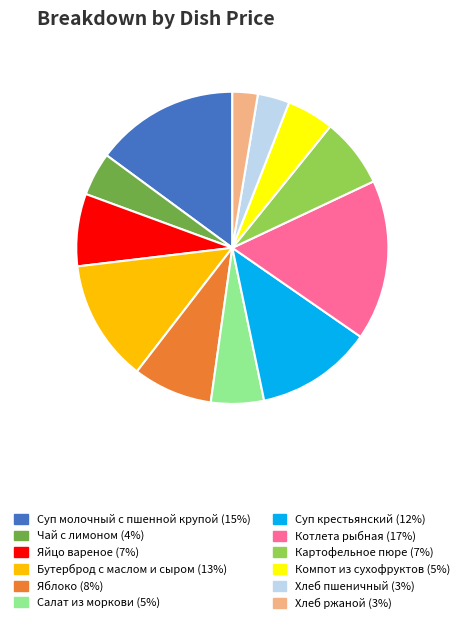

How many segments does this pie chart have?

12